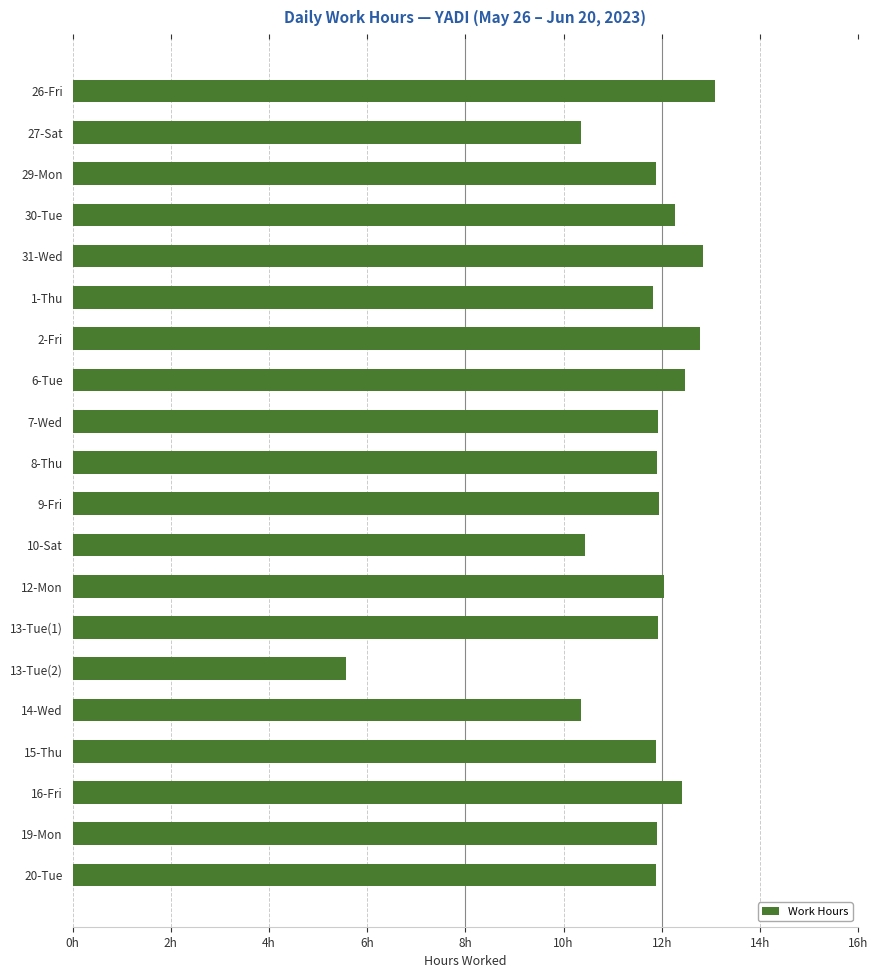

What is the average value?

11.6